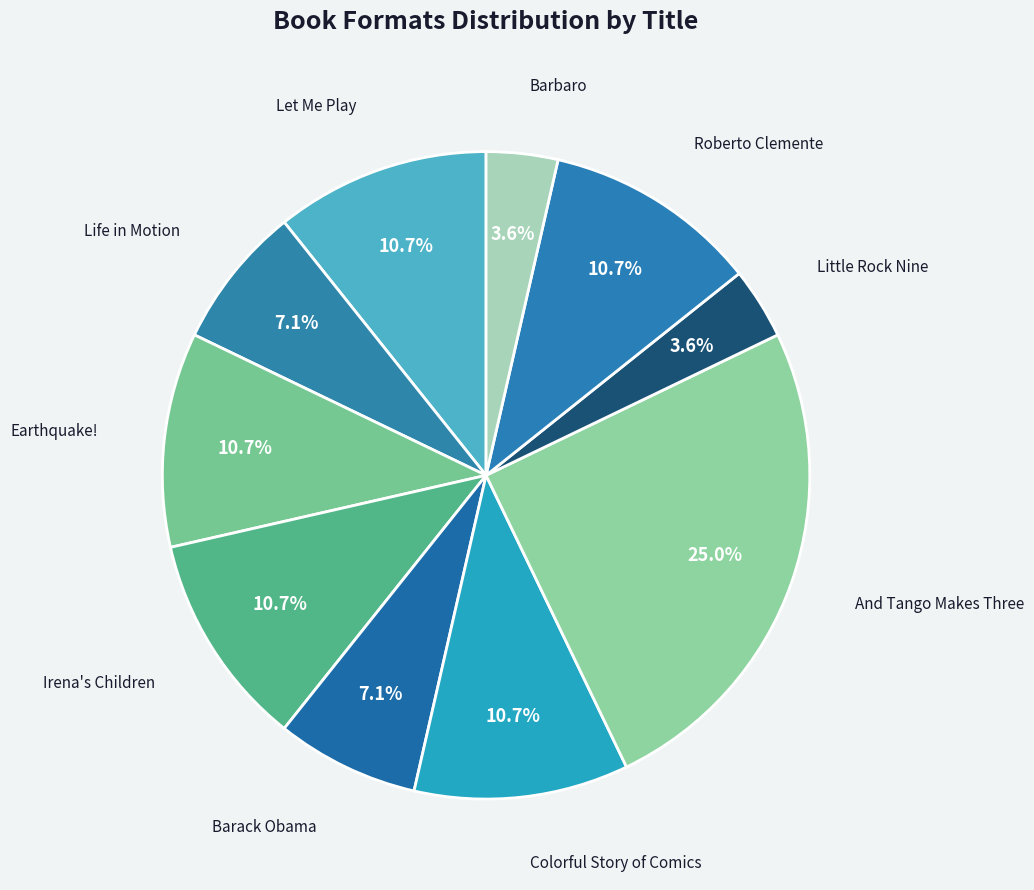

How many slices are in this pie chart?

10